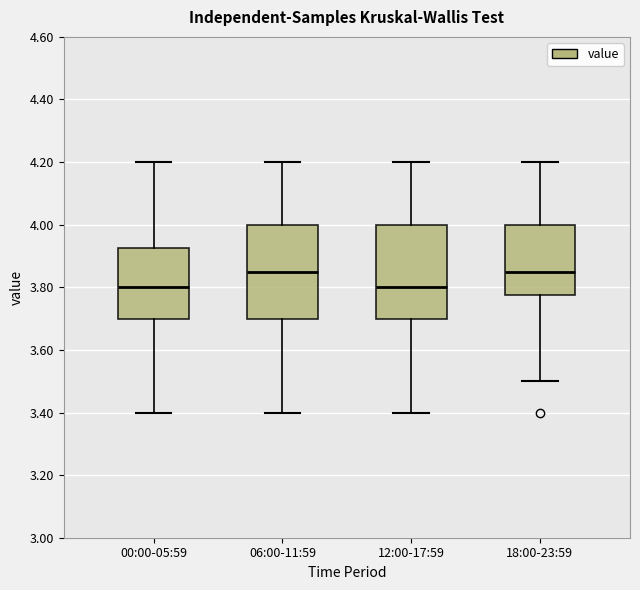

Where is the lower edge of the box for 00:00-05:59 on the y-axis? The values are not printed on the chart, so give them approximately, as read against the axis.

3.70